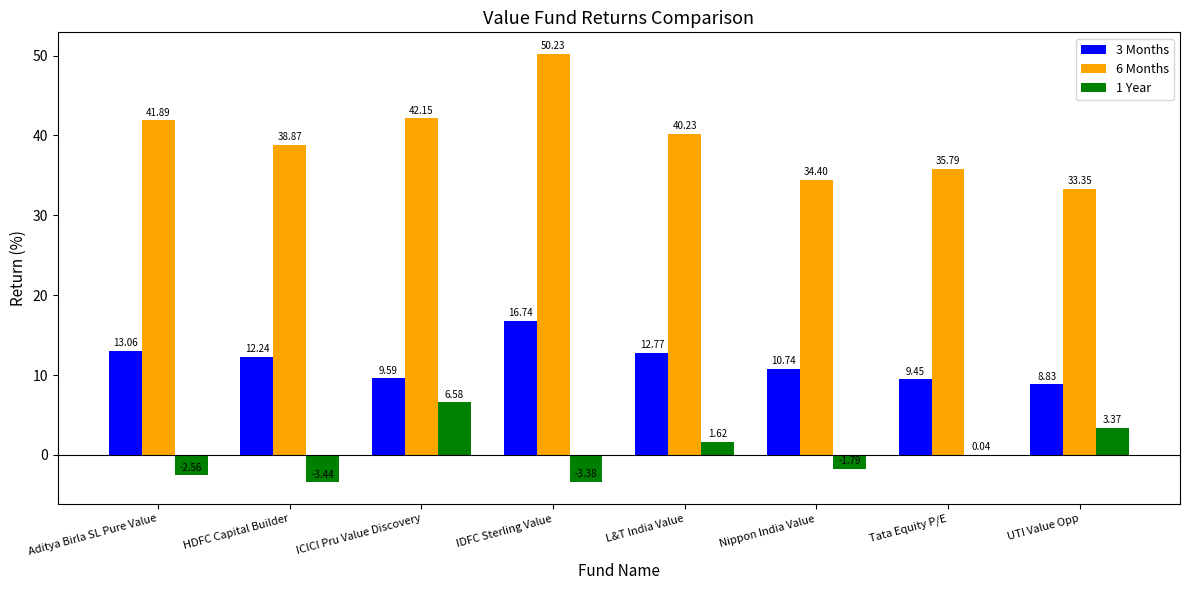

What is the approximate value of 6 Months at UTI Value Opp?

33.3